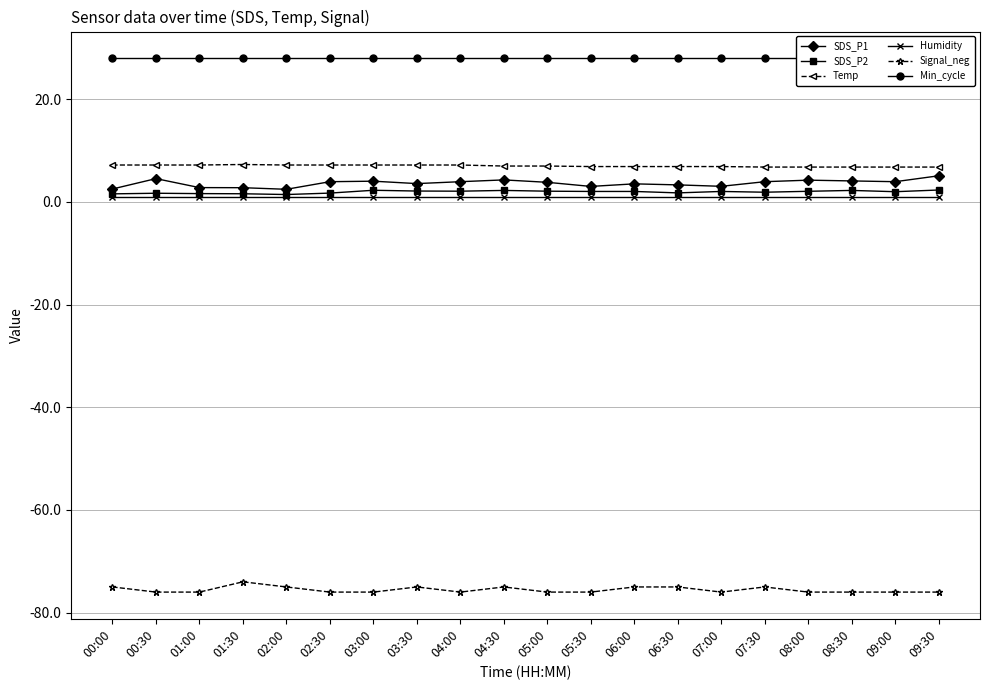

At how many categories does at least one series exceed -30?

20